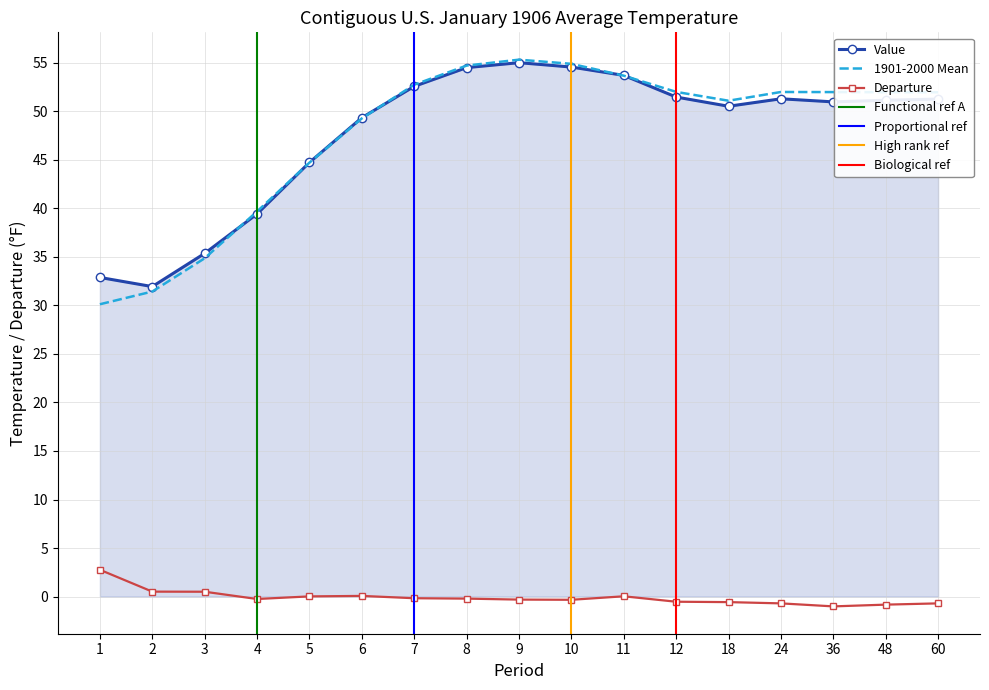

True or false: Value and Departure cross at least once.

False